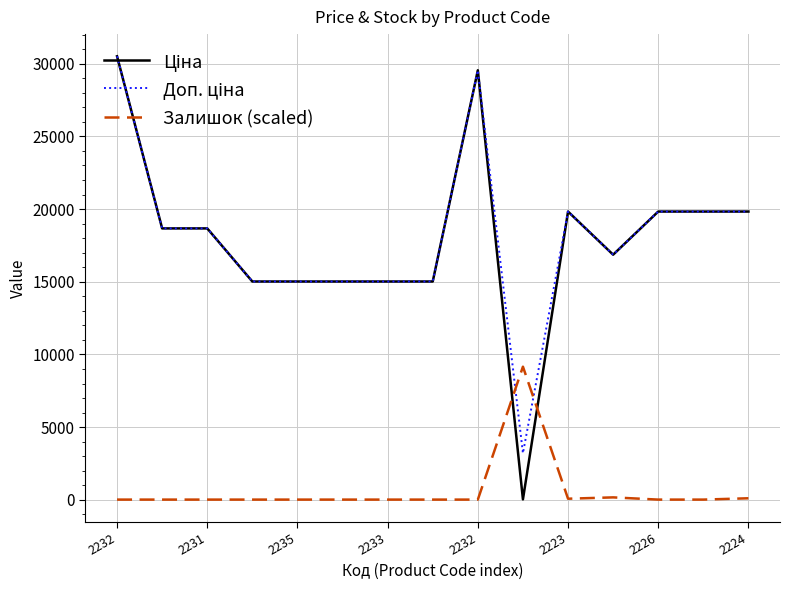

What is the maximum value for Залишок (scaled)?

9160.1